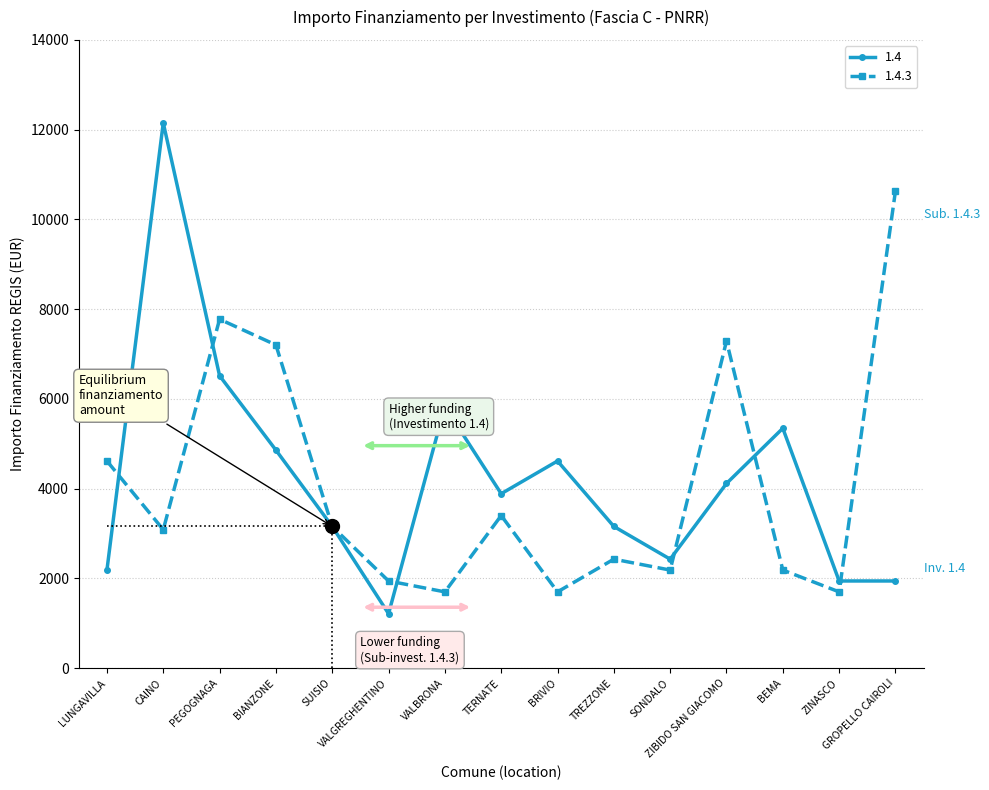

The 1.4 series shows 1944 at ZINASCO. True or false?

True